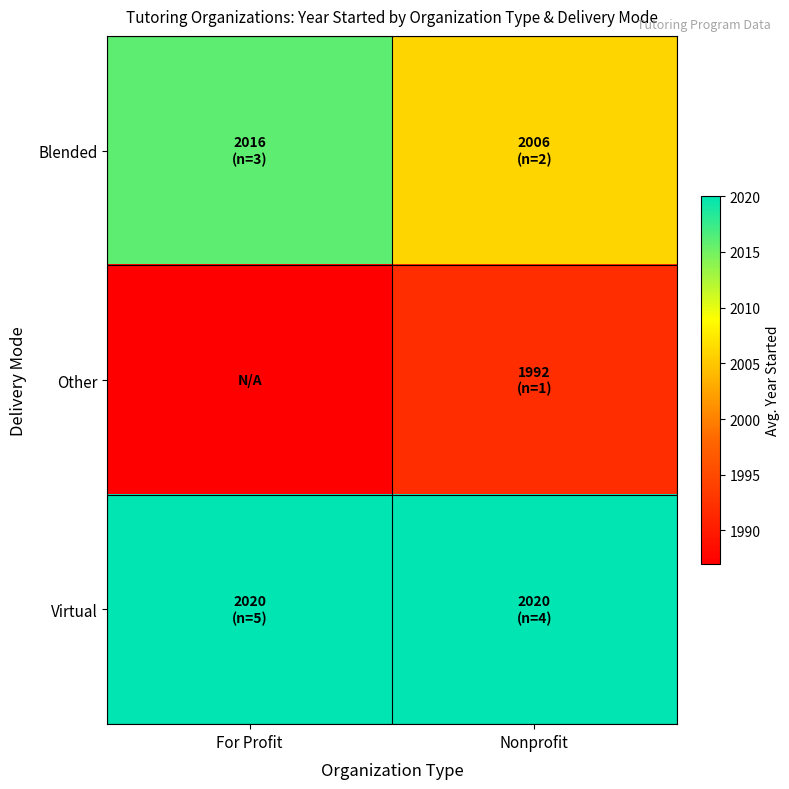

Reading left to right, what are all the values shown in this chart?

Blended: For Profit=2016	Nonprofit=2006
Other: For Profit=1987	Nonprofit=1992
Virtual: For Profit=2020	Nonprofit=2020